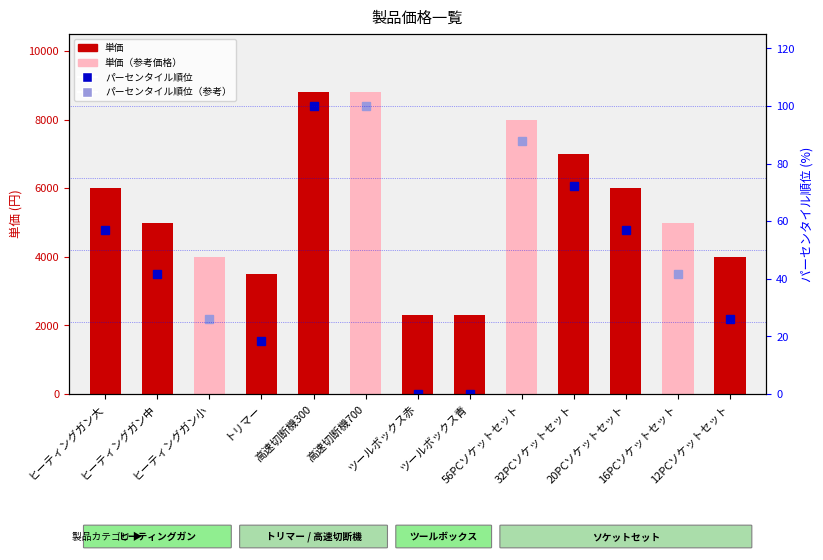

Where is the data nearest to the value 5550?

ヒーティングガン大